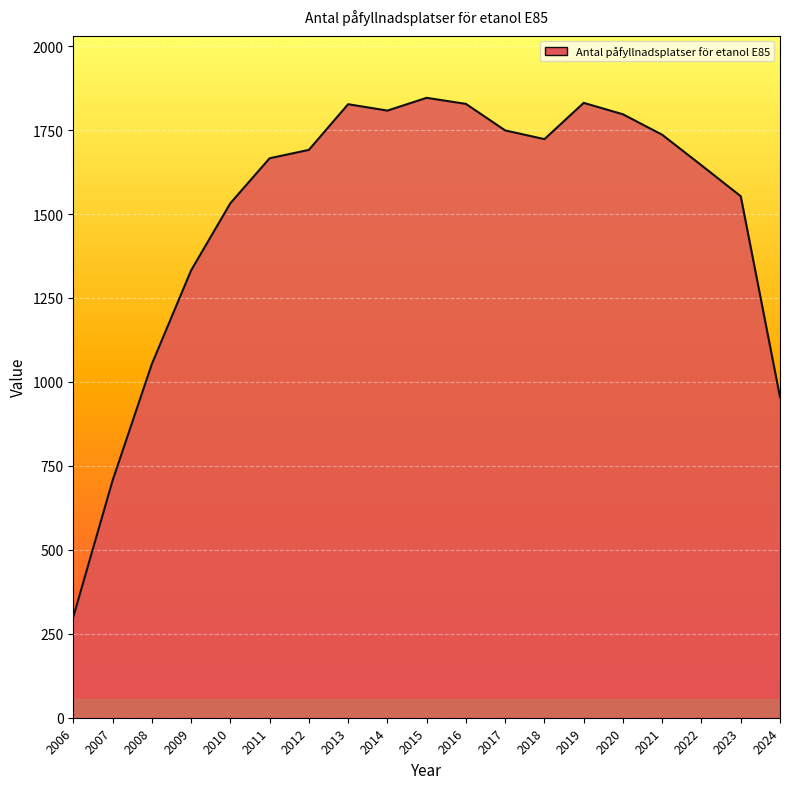

Where is the first local maximum?

2013